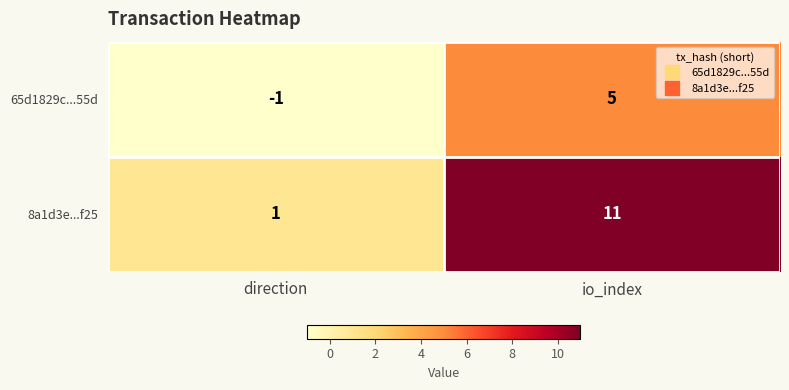

At which category is the sum across all series the highest?

io_index